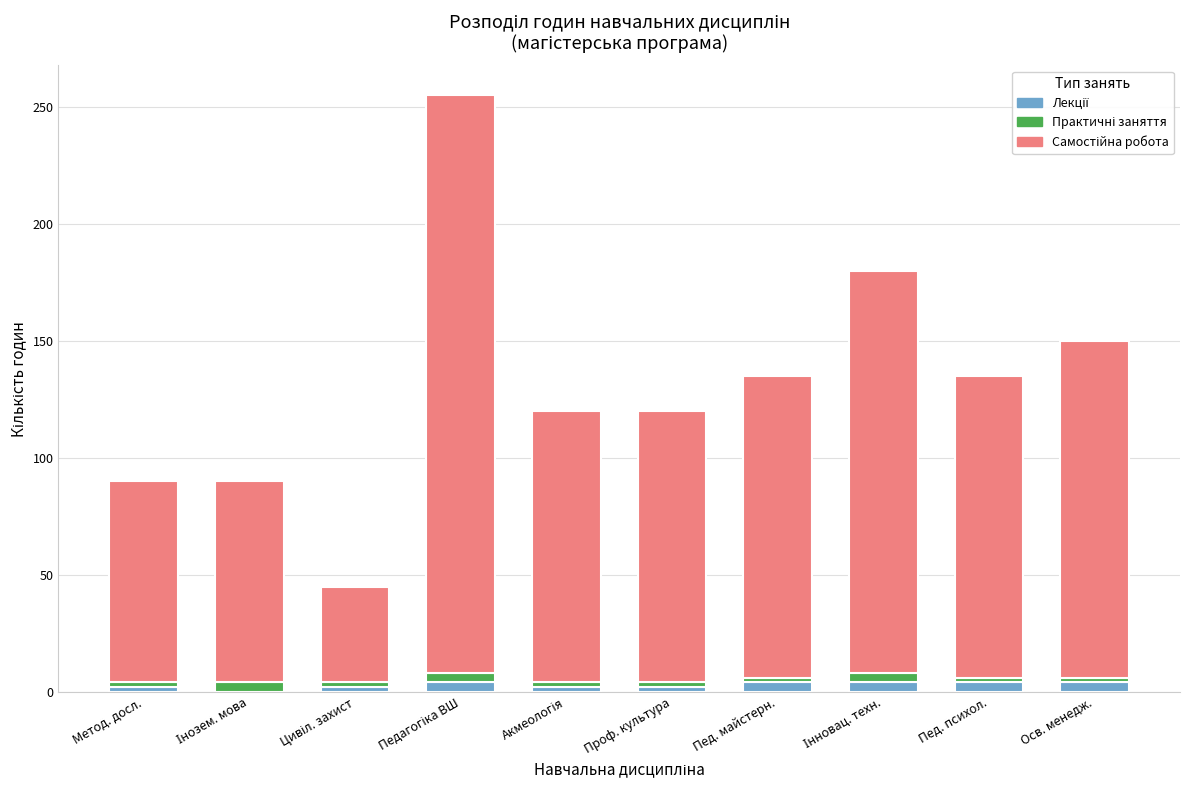

Are the bars horizontal?

No